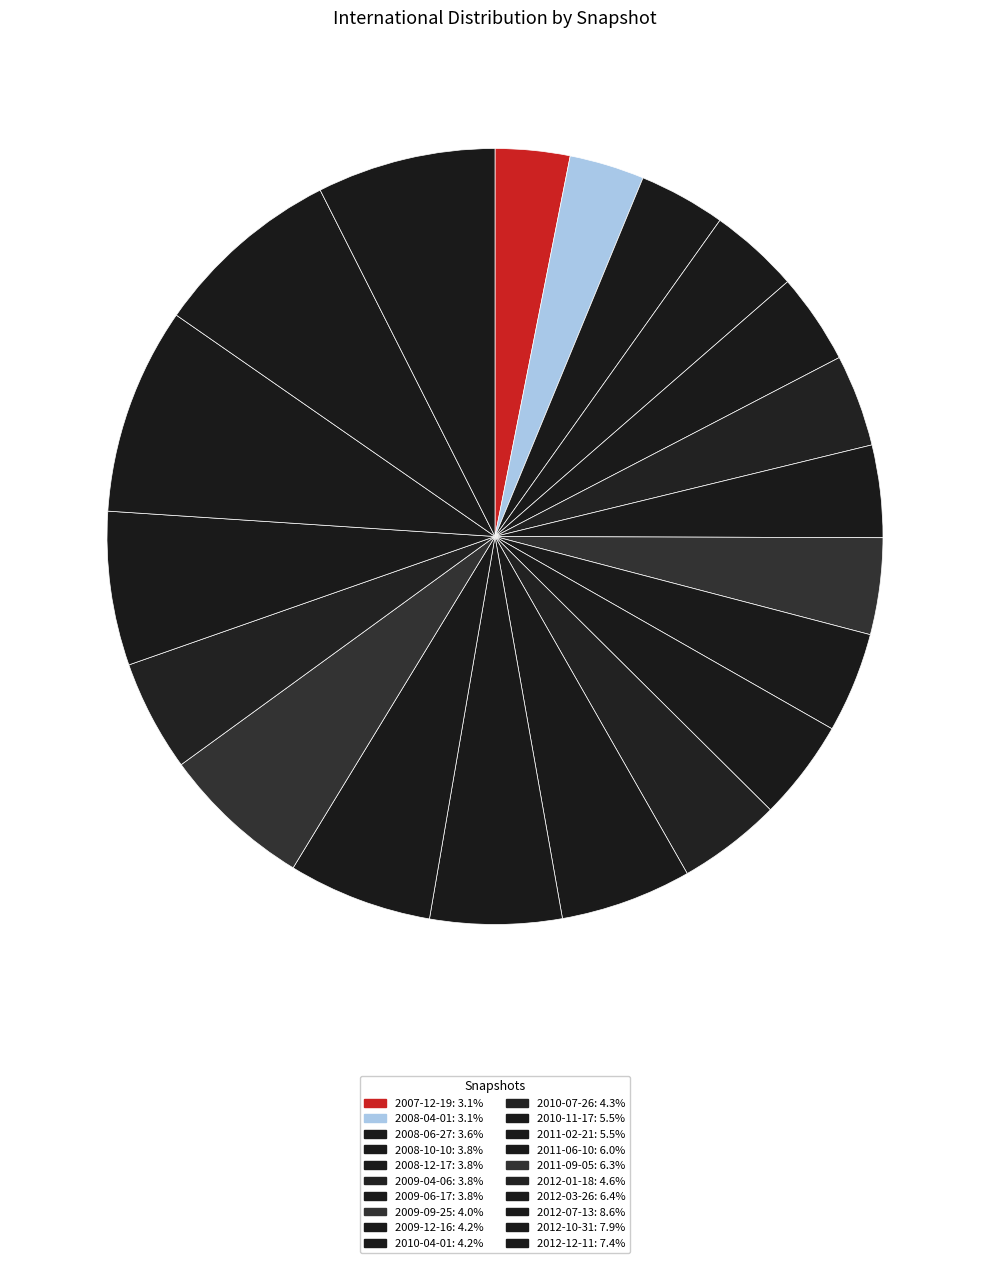

How many segments does this pie chart have?

20